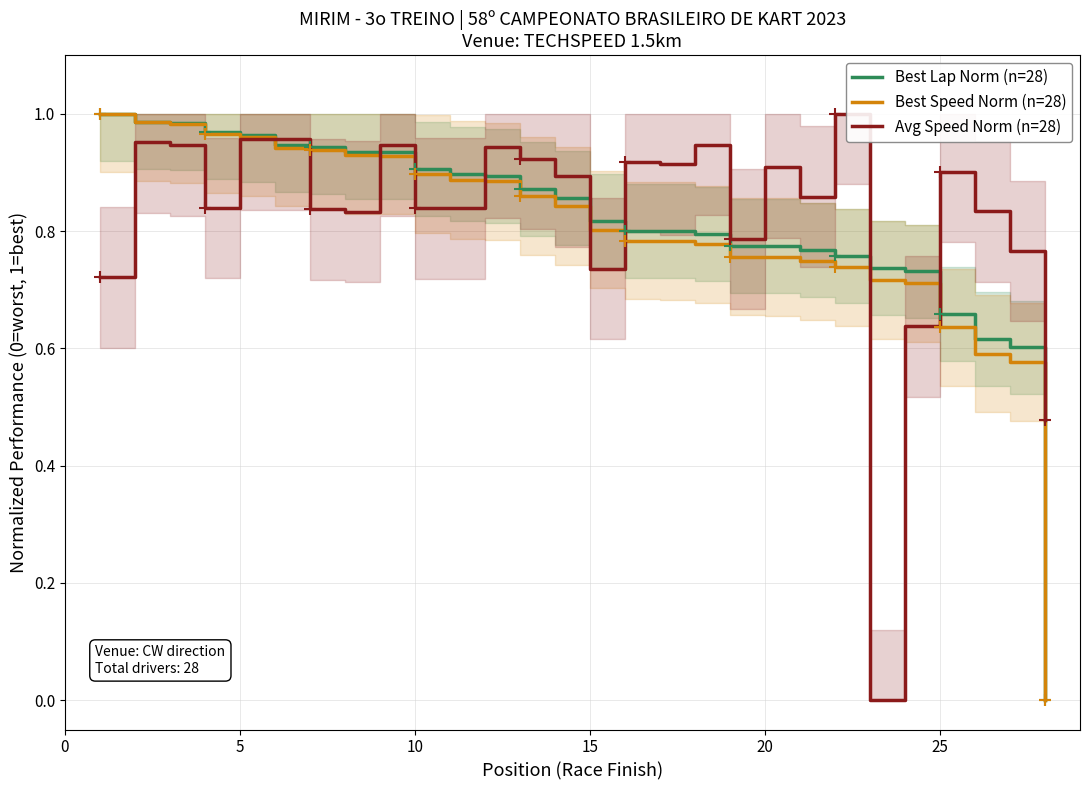

True or false: Best Speed Norm (n=28) and Best Lap Norm (n=28) intersect in this chart.

False